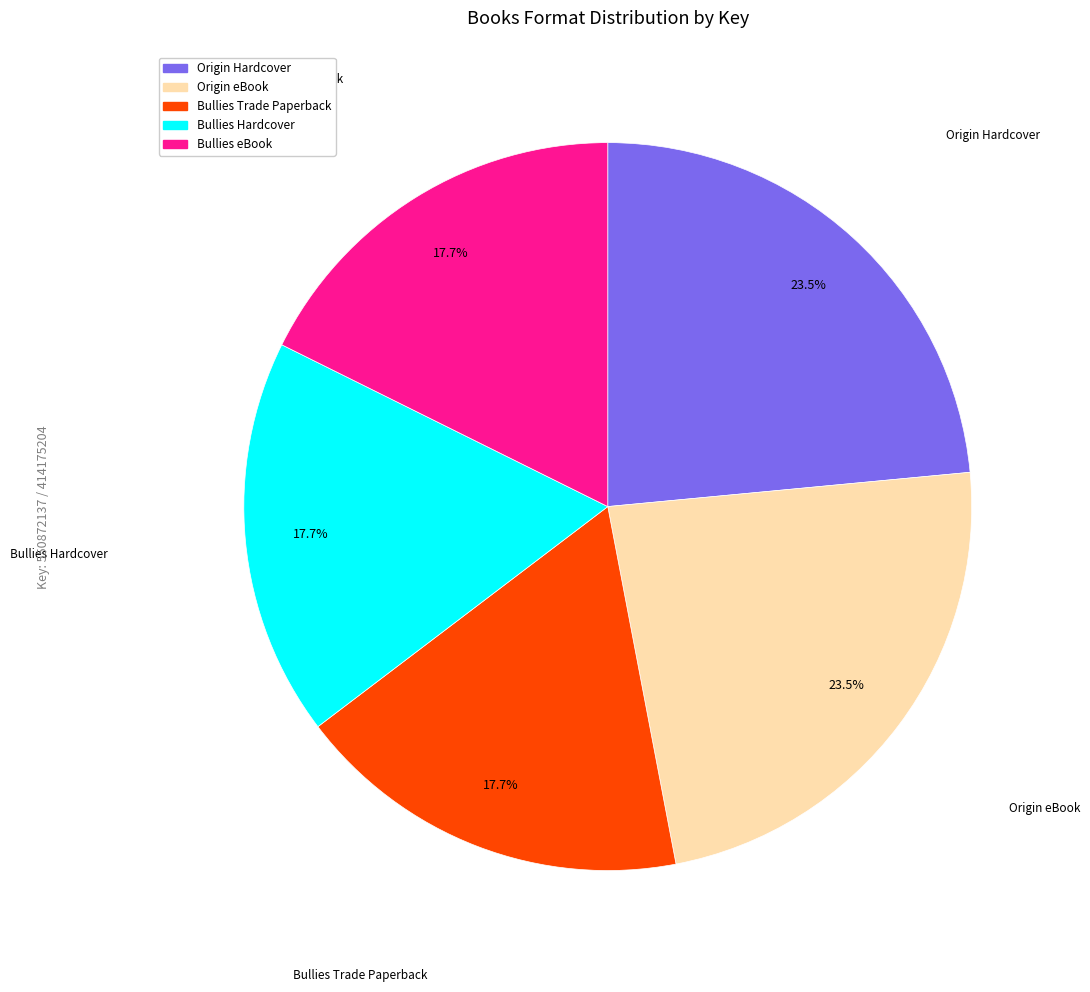

Is there a majority slice in this chart?

No